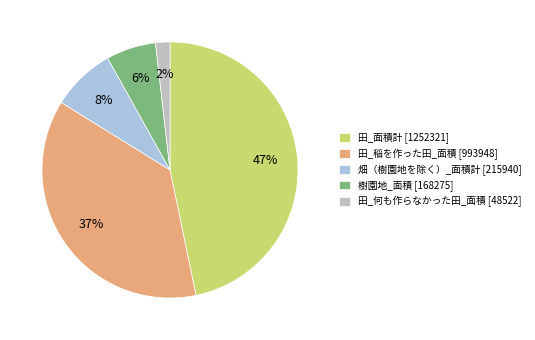

Which slice is the largest?

田_面積計 [1252321]